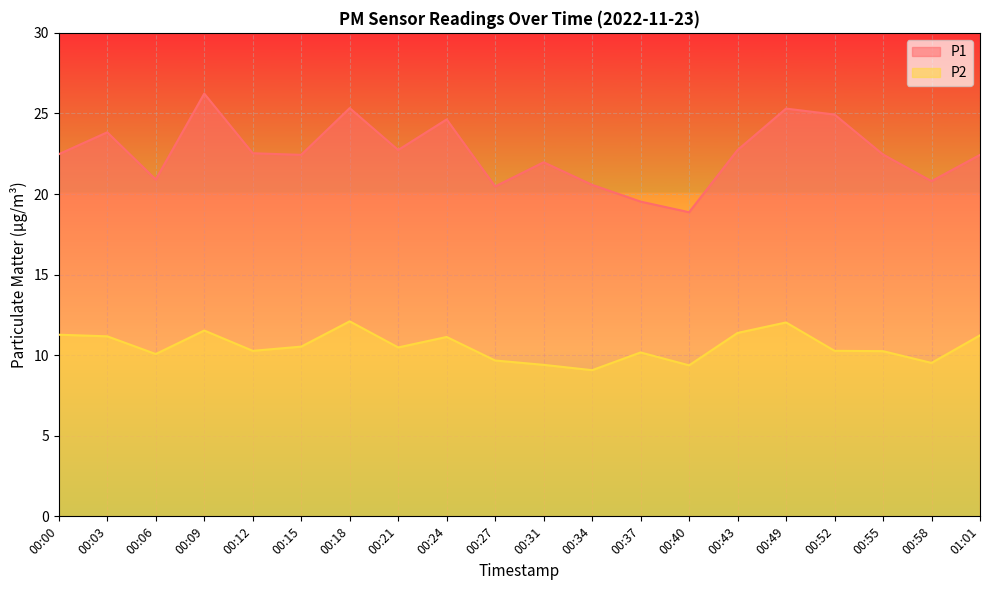

The P1 series shows 7.4 at 00:03. True or false?

False